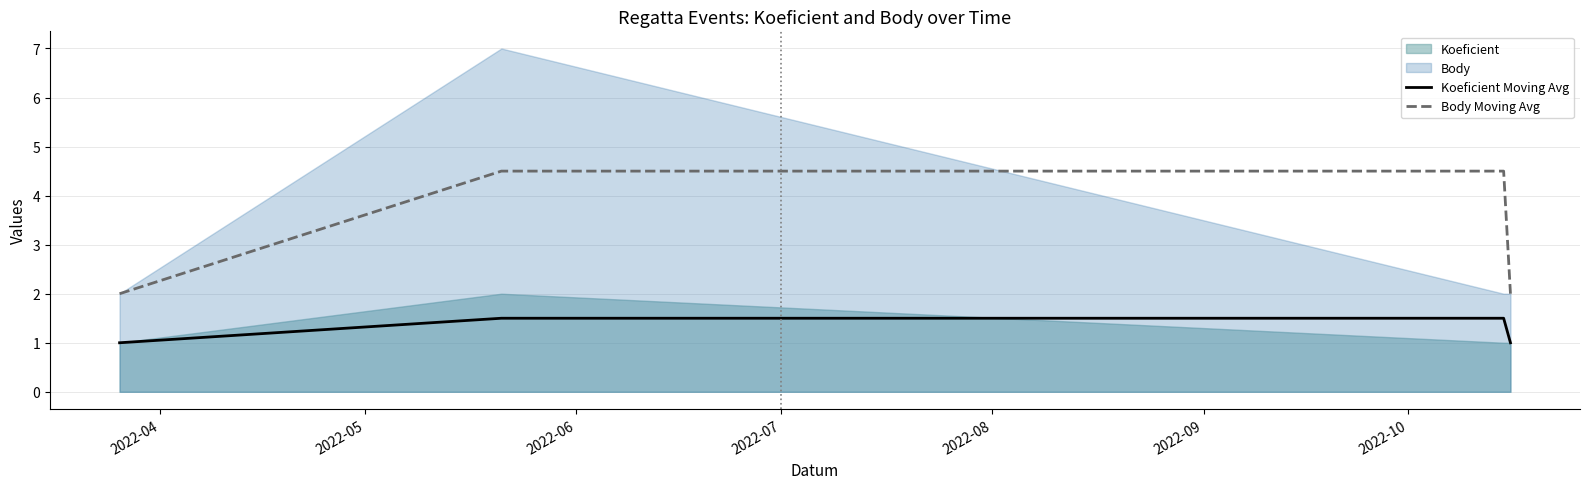

Does the chart display data point markers on the line(s)?

No